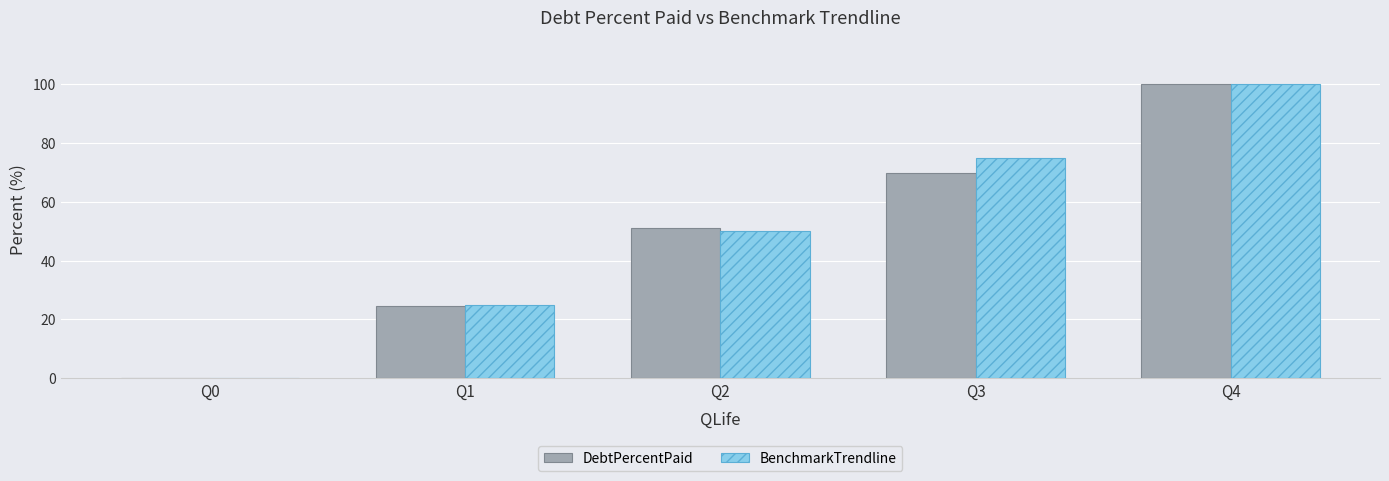

Which series changed the most between Q1 and Q3?

BenchmarkTrendline